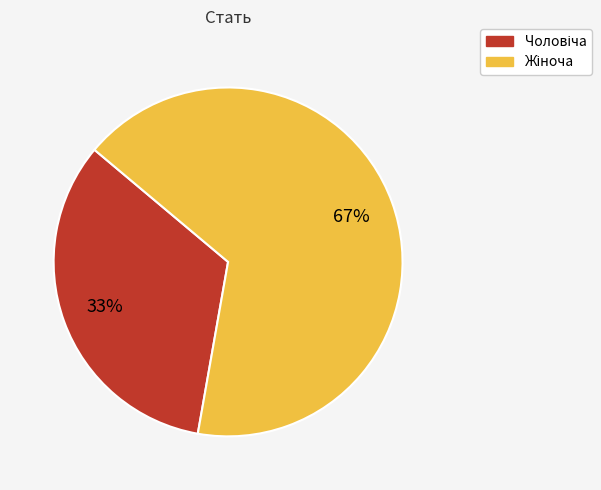

Does any single category account for the majority?

Yes